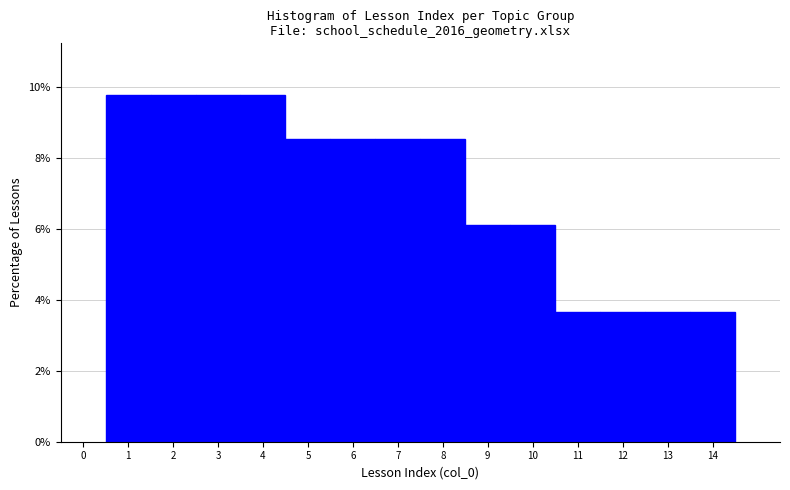

Reading left to right, list every bar in this chart as the range it spans on the x-axis followed by its height. The values are not printed on the chart, so give them approximately, as read against the axis.

0.5 to 1.5: 9.8
1.5 to 2.5: 9.8
2.5 to 3.5: 9.8
3.5 to 4.5: 9.8
4.5 to 5.5: 8.6
5.5 to 6.5: 8.6
6.5 to 7.5: 8.6
7.5 to 8.5: 8.6
8.5 to 9.5: 6.0
9.5 to 10.5: 6.0
10.5 to 11.5: 3.6
11.5 to 12.5: 3.6
12.5 to 13.5: 3.6
13.5 to 14.5: 3.6